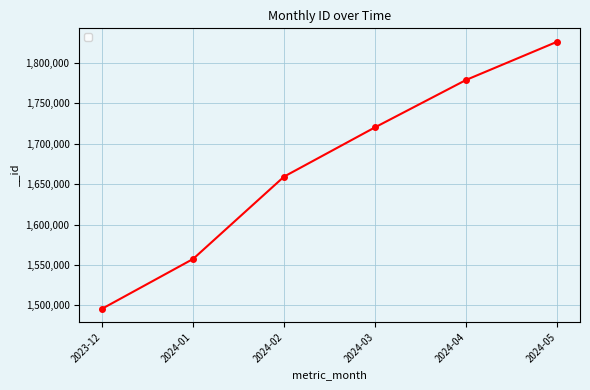

What is the value of the 3rd point from the left?

1659307